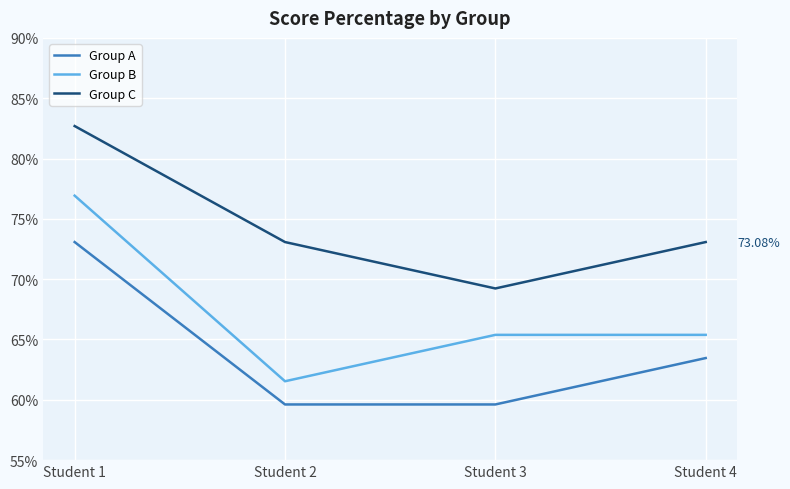

At how many categories does at least one series exceed 69?

4